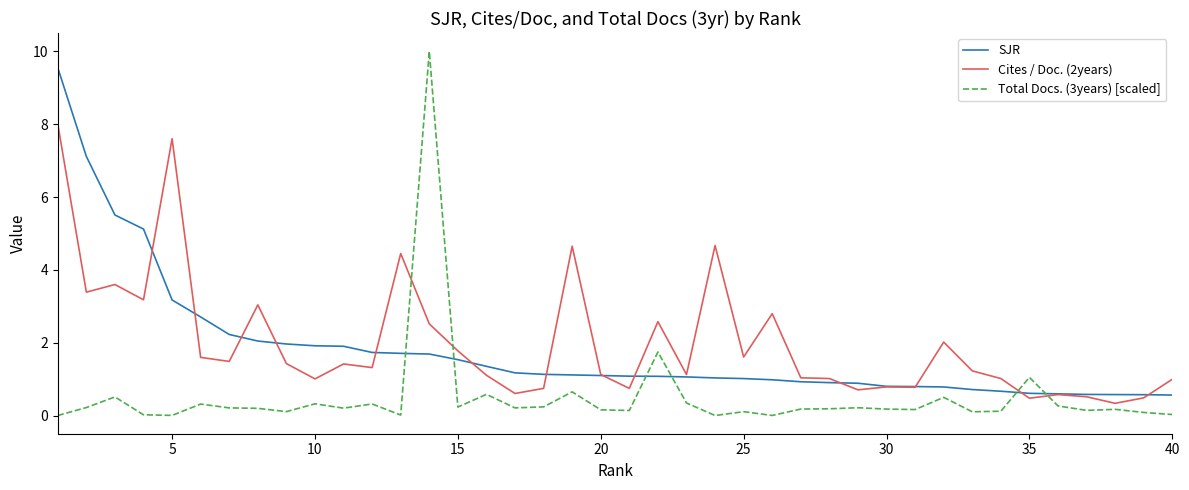

List the series in order of their peak value, lowest first.

Cites / Doc. (2years), SJR, Total Docs. (3years) [scaled]